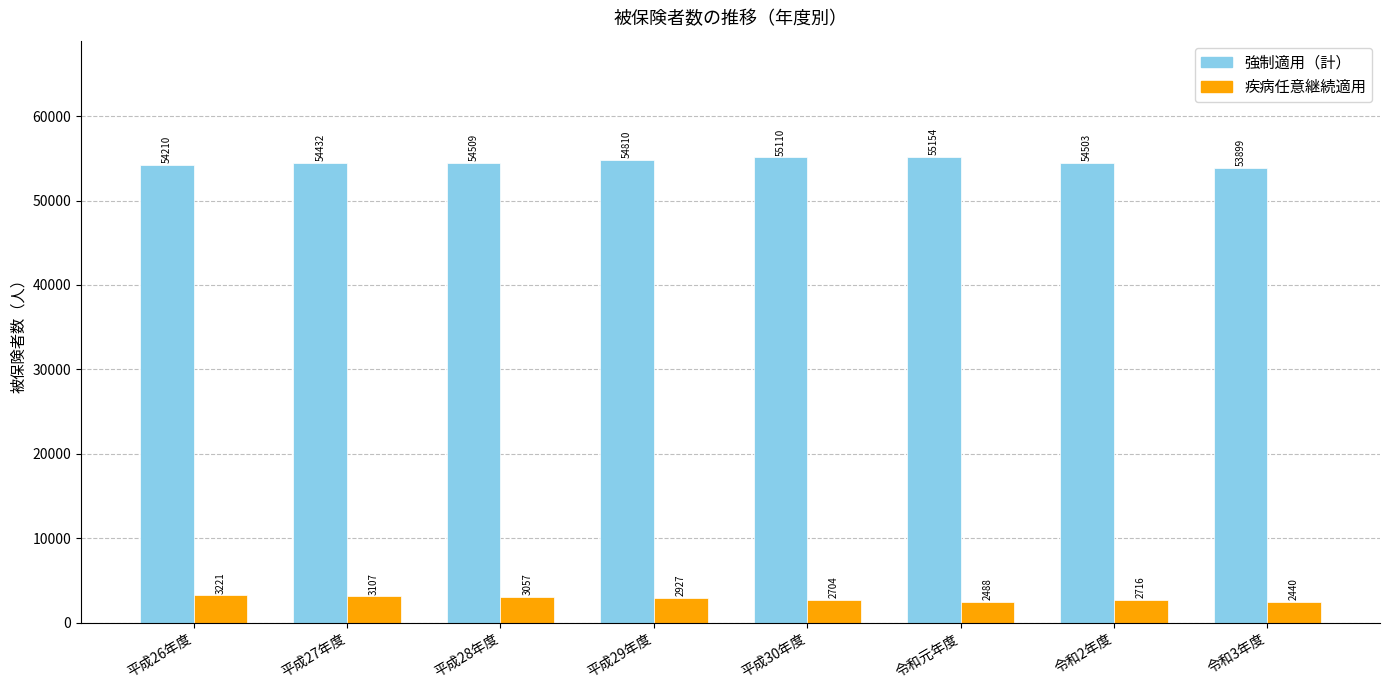

What is the smallest value displayed?

2440